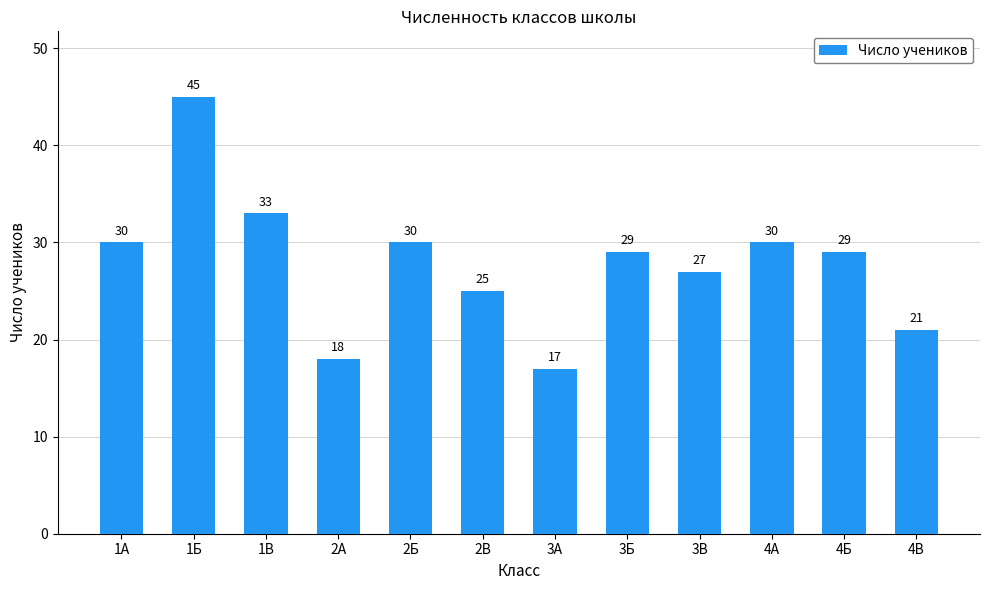

What is the change in value from 3Б to 4В?

-8